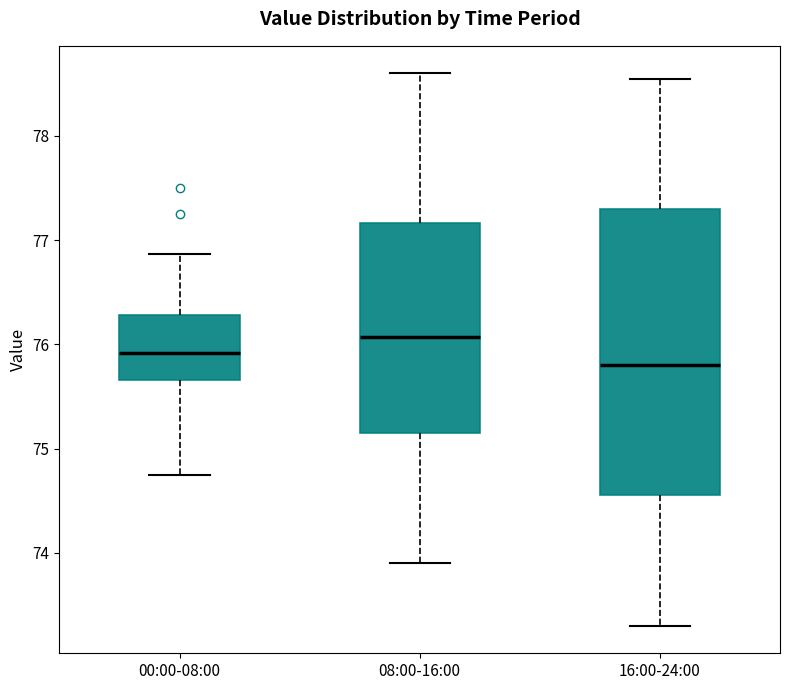

Which box is the tallest, from its lower edge to its upper edge?

16:00-24:00